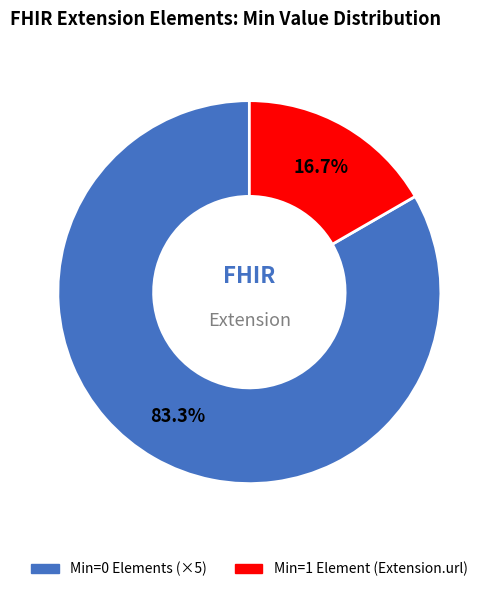

Is there a majority slice in this chart?

Yes